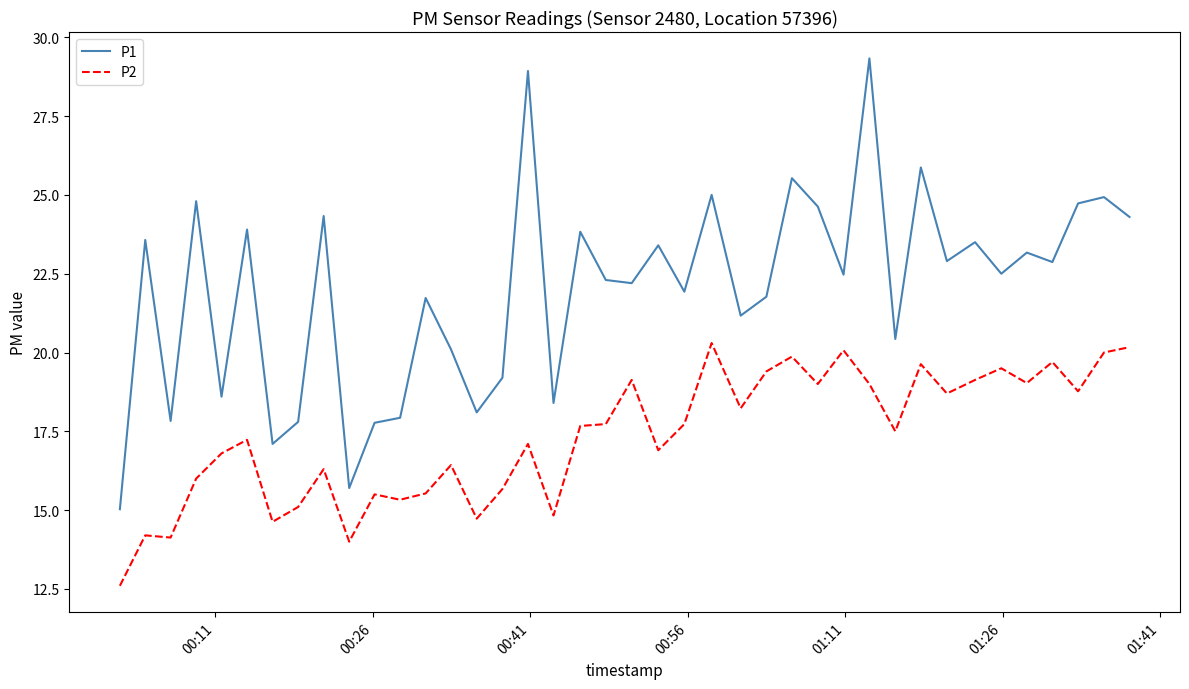

Which series has the largest total across all categories?

P1